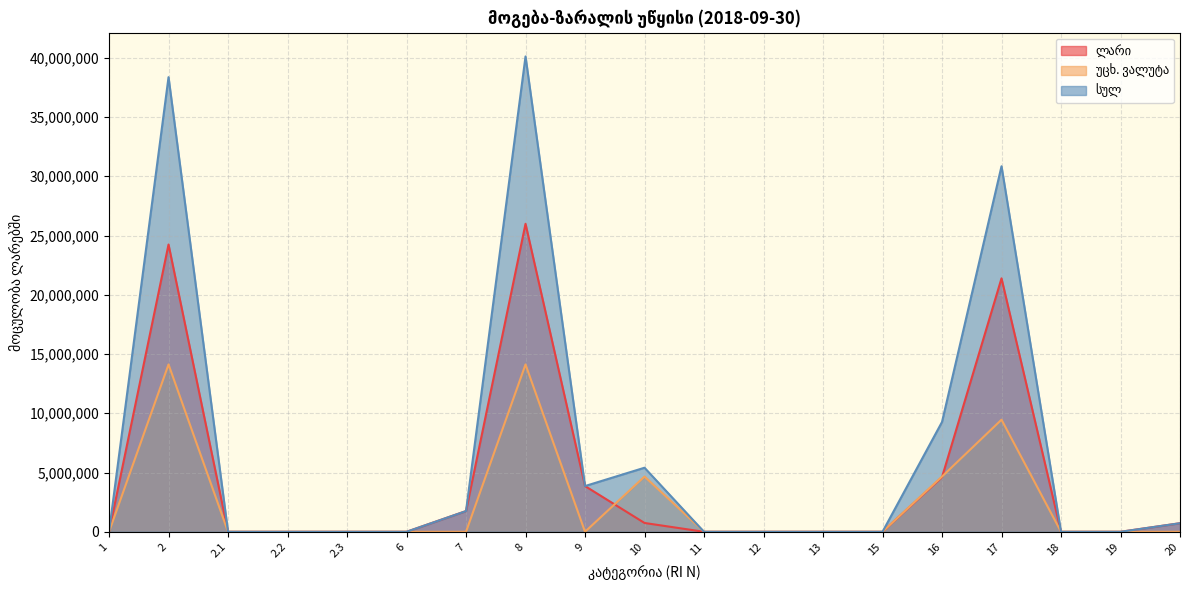

At 8, list the series in order from largest to smallest.

სულ, ლარი, უცხ. ვალუტა